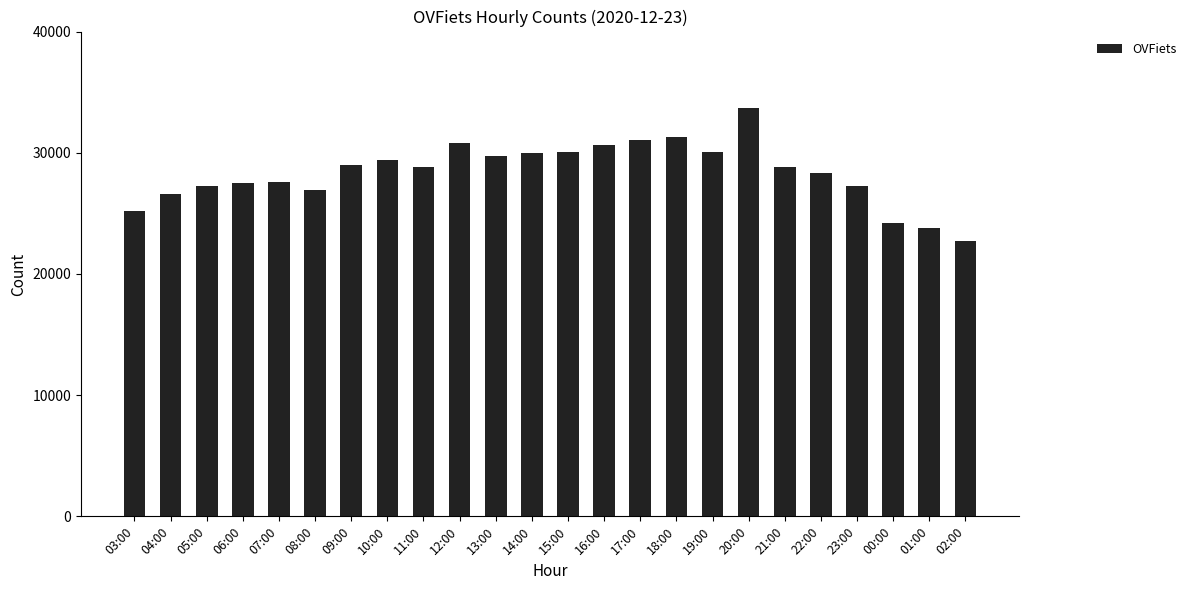

What is the change in value from 04:00 to 21:00?

+2208